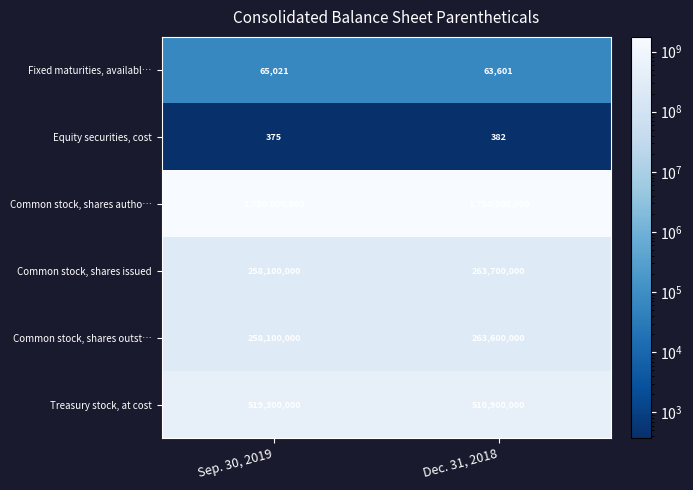

What value does the Equity securities, cost series have at Dec. 31, 2018?

382